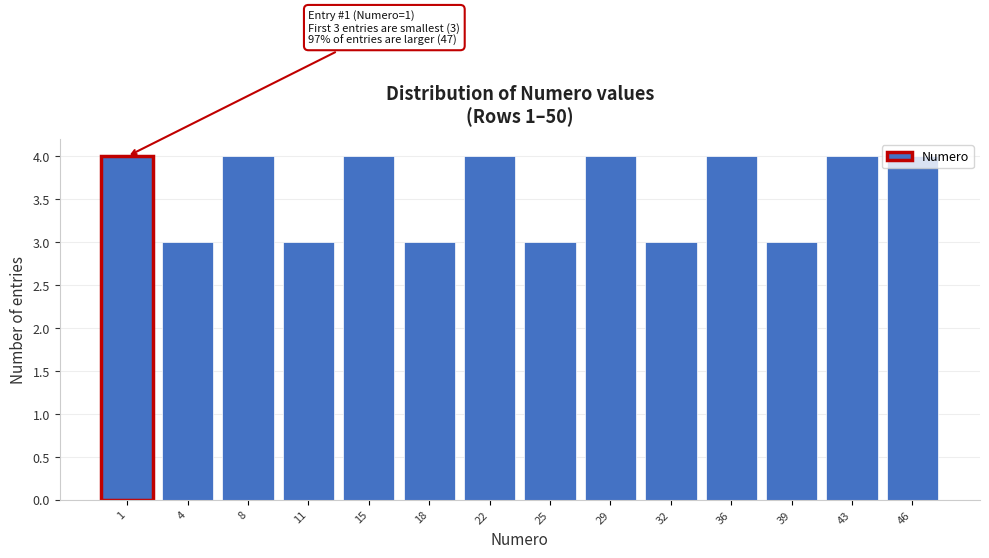

Read the value at 46.

4